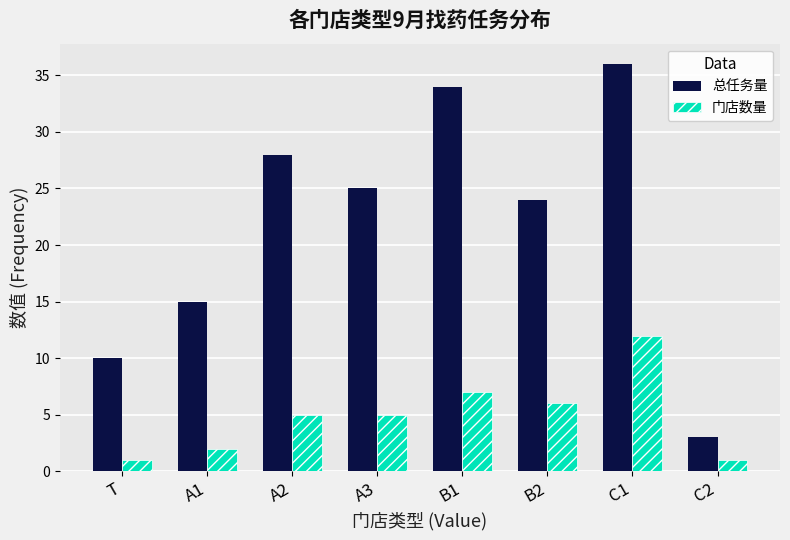

Is the value of 总任务量 at B1 greater than the value of 门店数量 at B1?

Yes